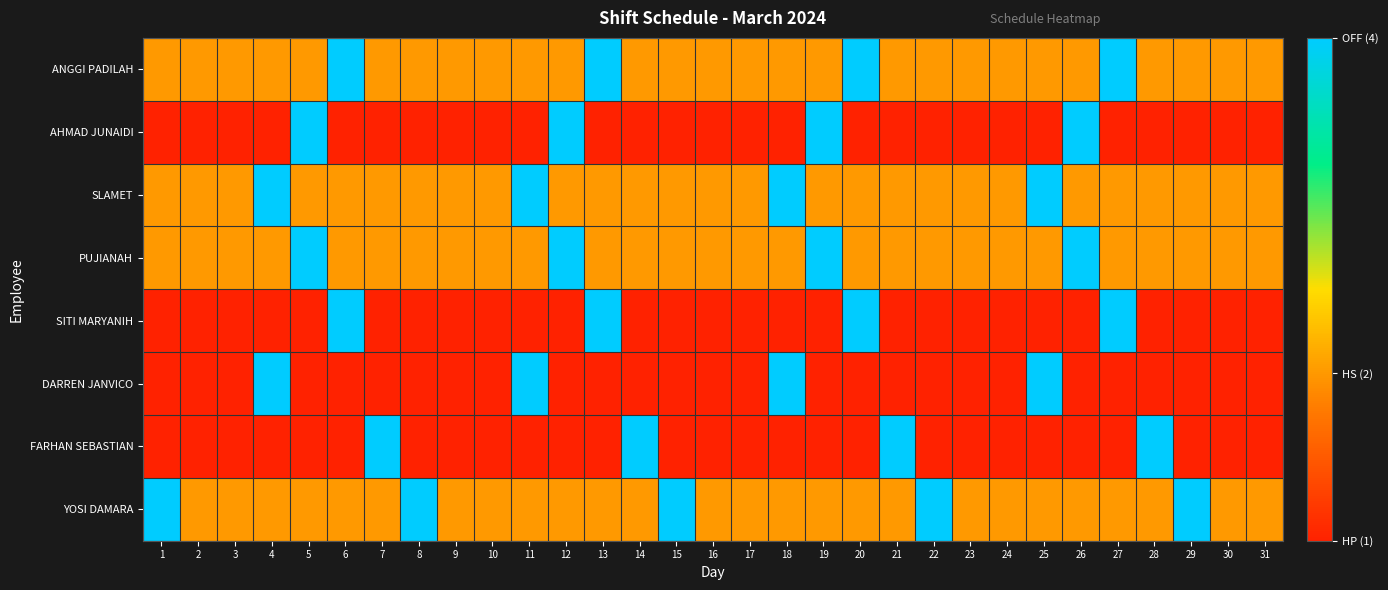

How many categories are shown in the chart?

31